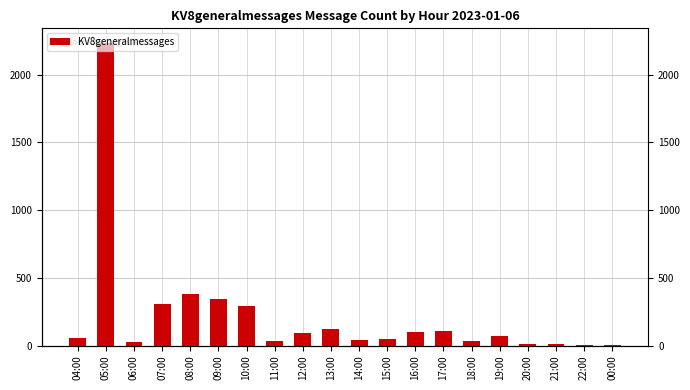

True or false: the data shows 38 at 04:00.

False